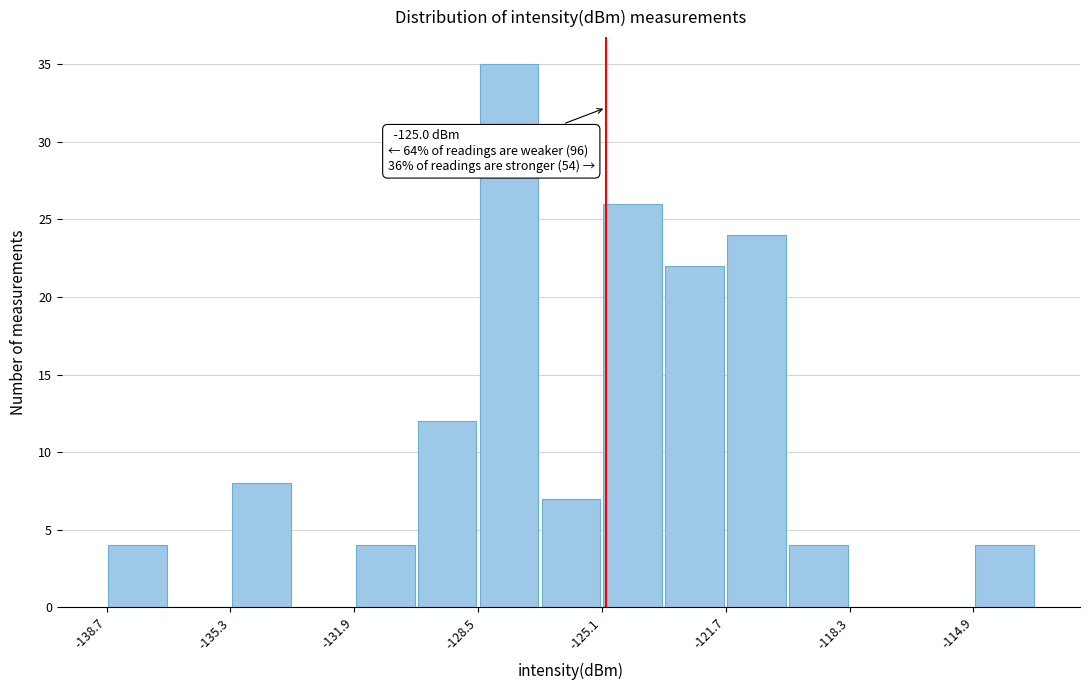

Around what value on the x-axis is the tallest bar? Give the approximate position of its centre, as read against the axis.

-127.5